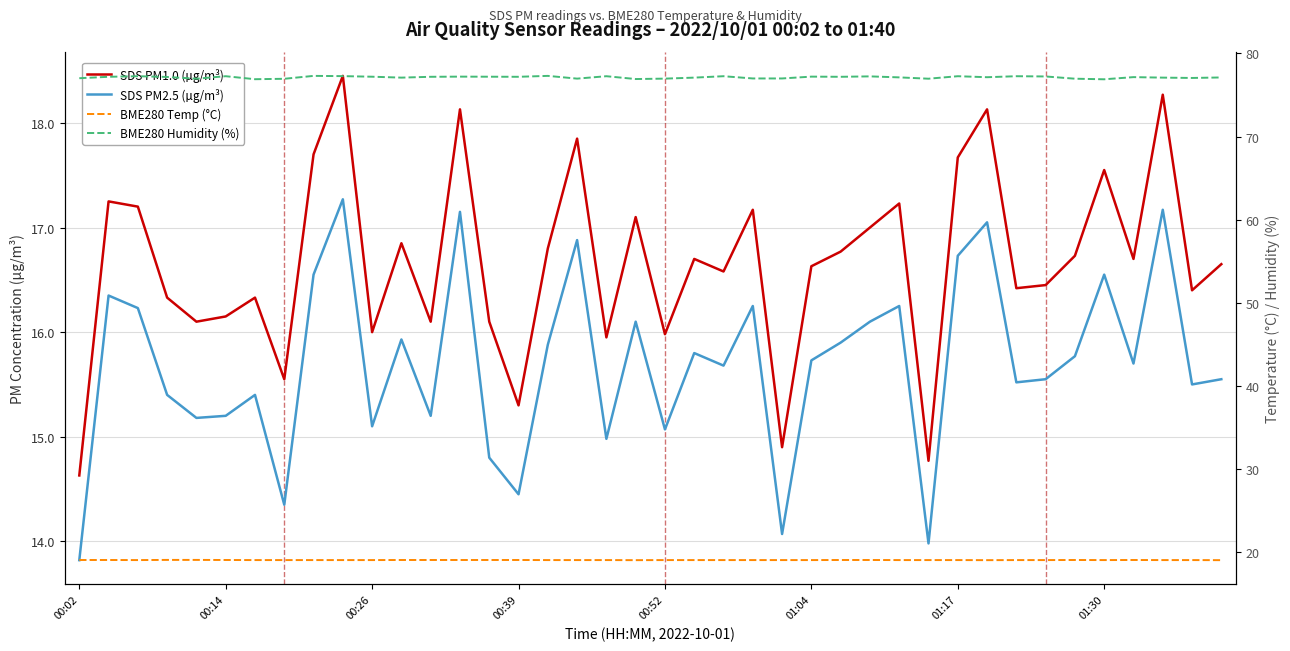

How many lines are shown in the chart?

4